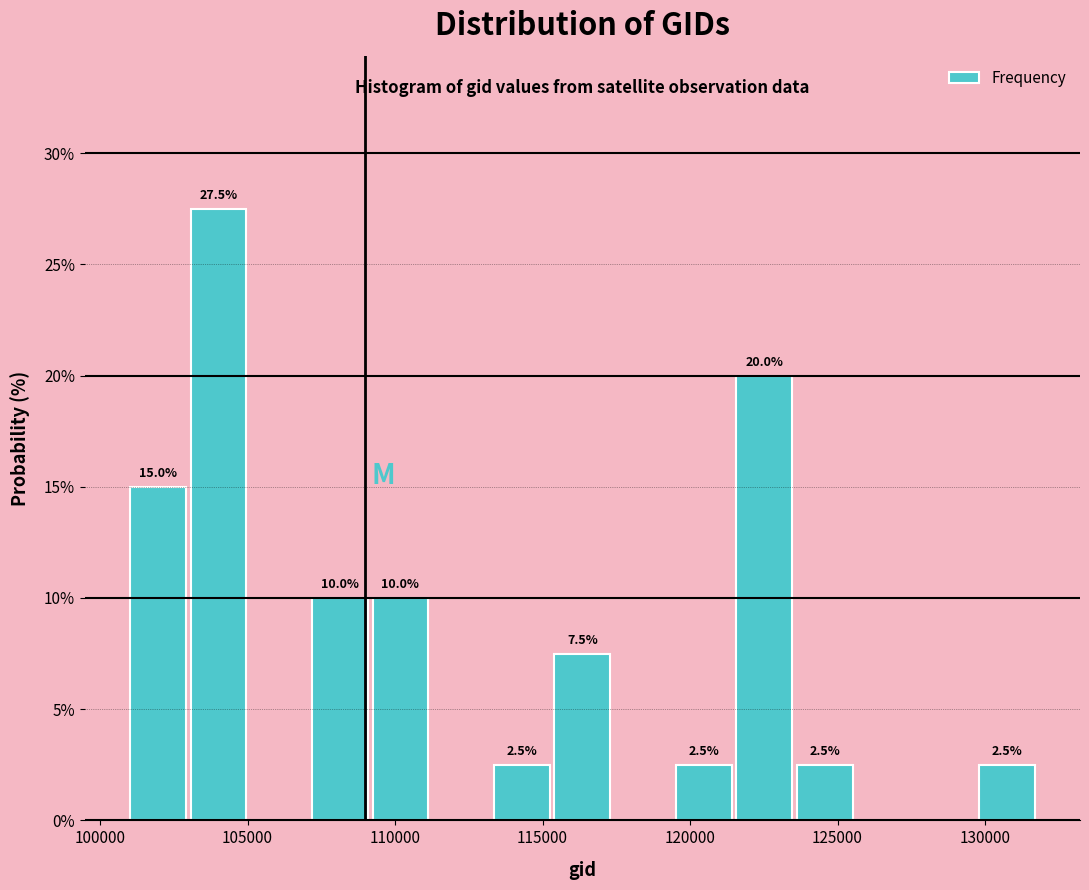

Which range on the x-axis has the tallest bar?

103000 to 105000